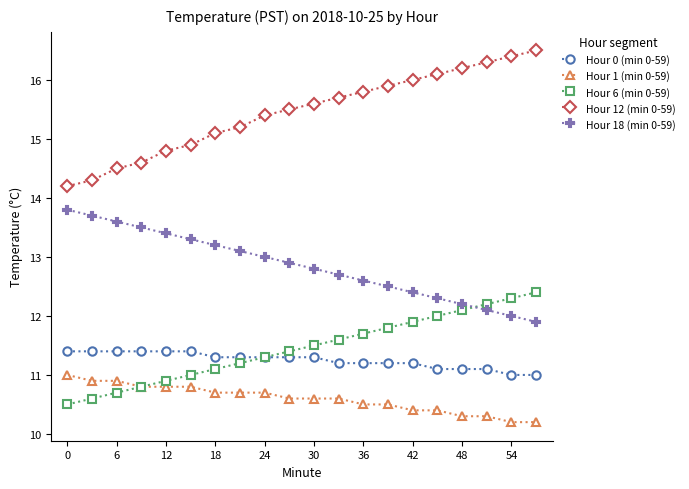

Which series has the largest total across all categories?

Hour 12 (min 0-59)